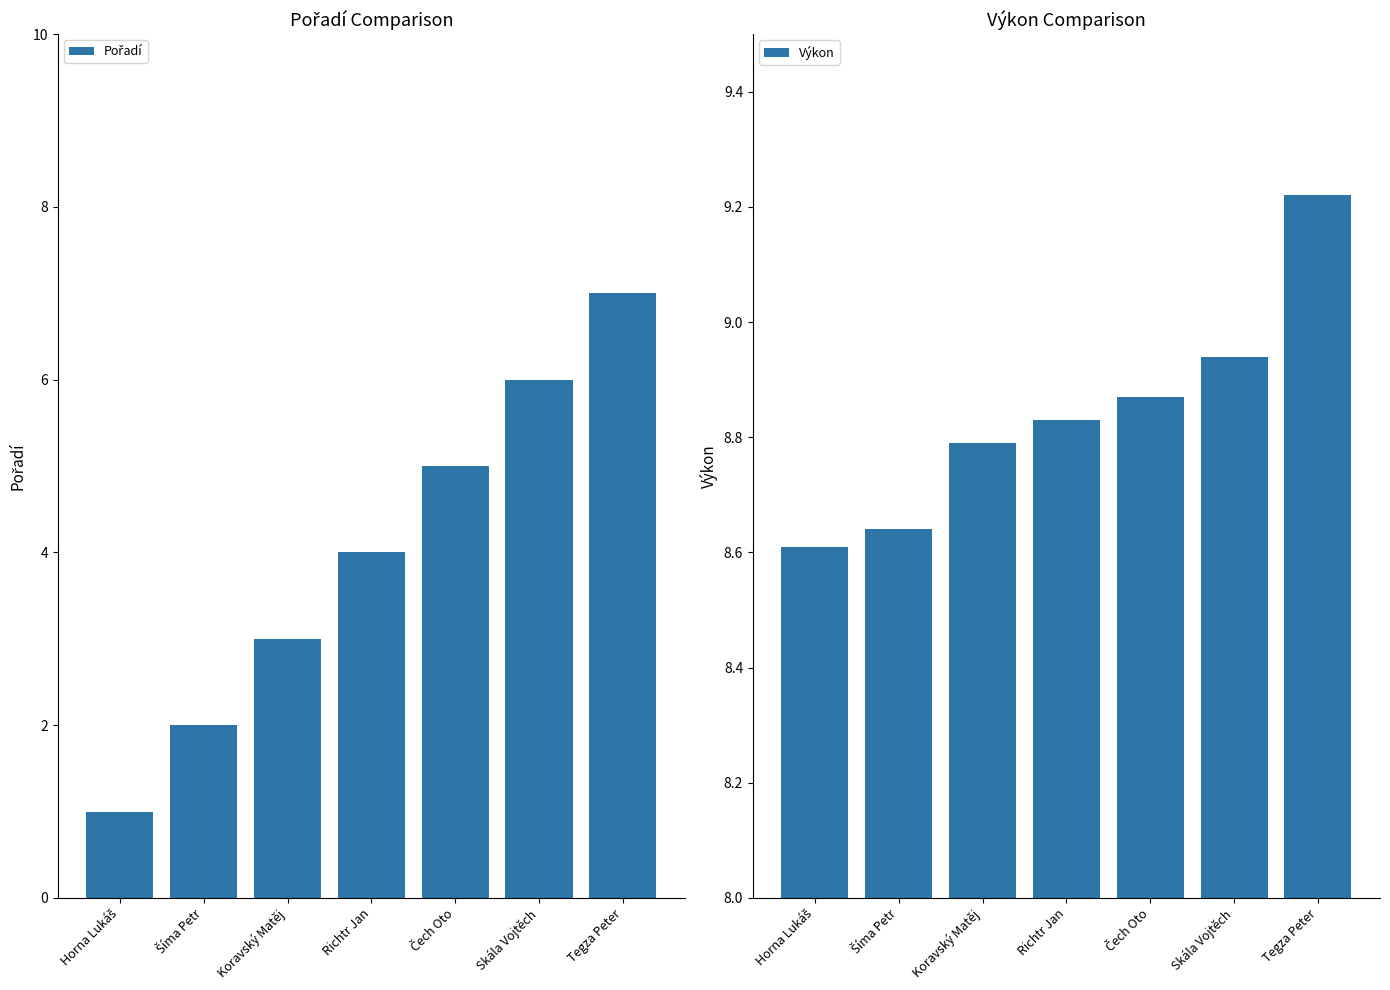

At which category is the sum across all series the highest?

Tegza Peter